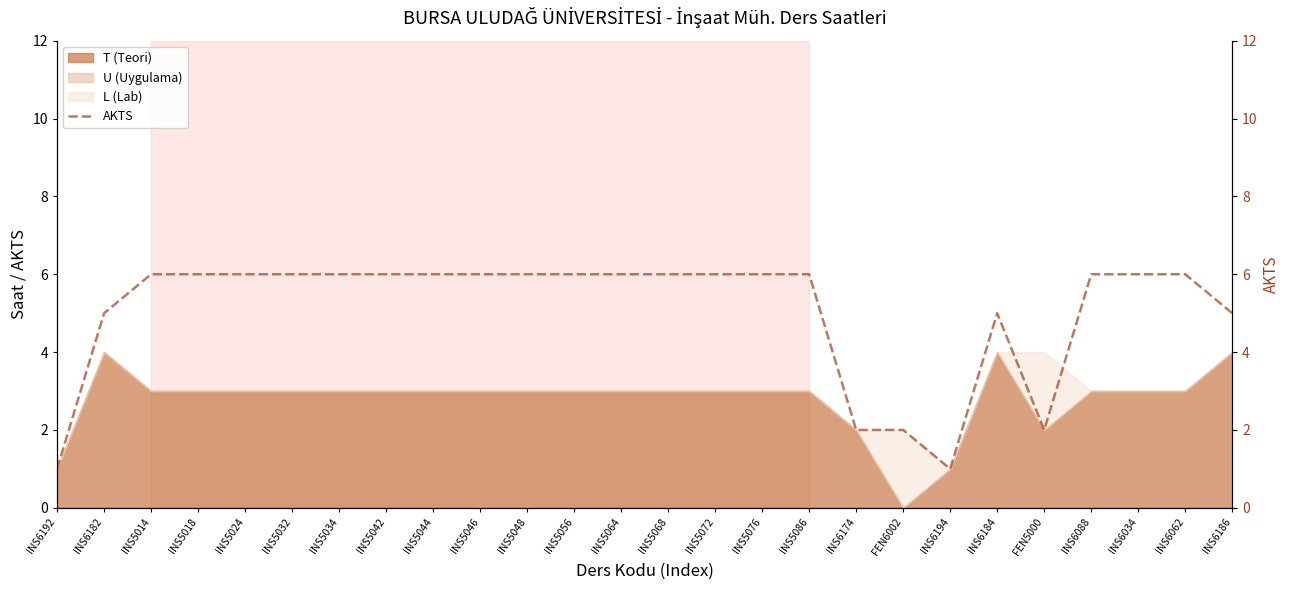

Reading left to right, what are all the values shown in this chart?

1	5	6	6	6	6	6	6	6	6	6	6	6	6	6	6	6	2	2	1	5	2	6	6	6	5